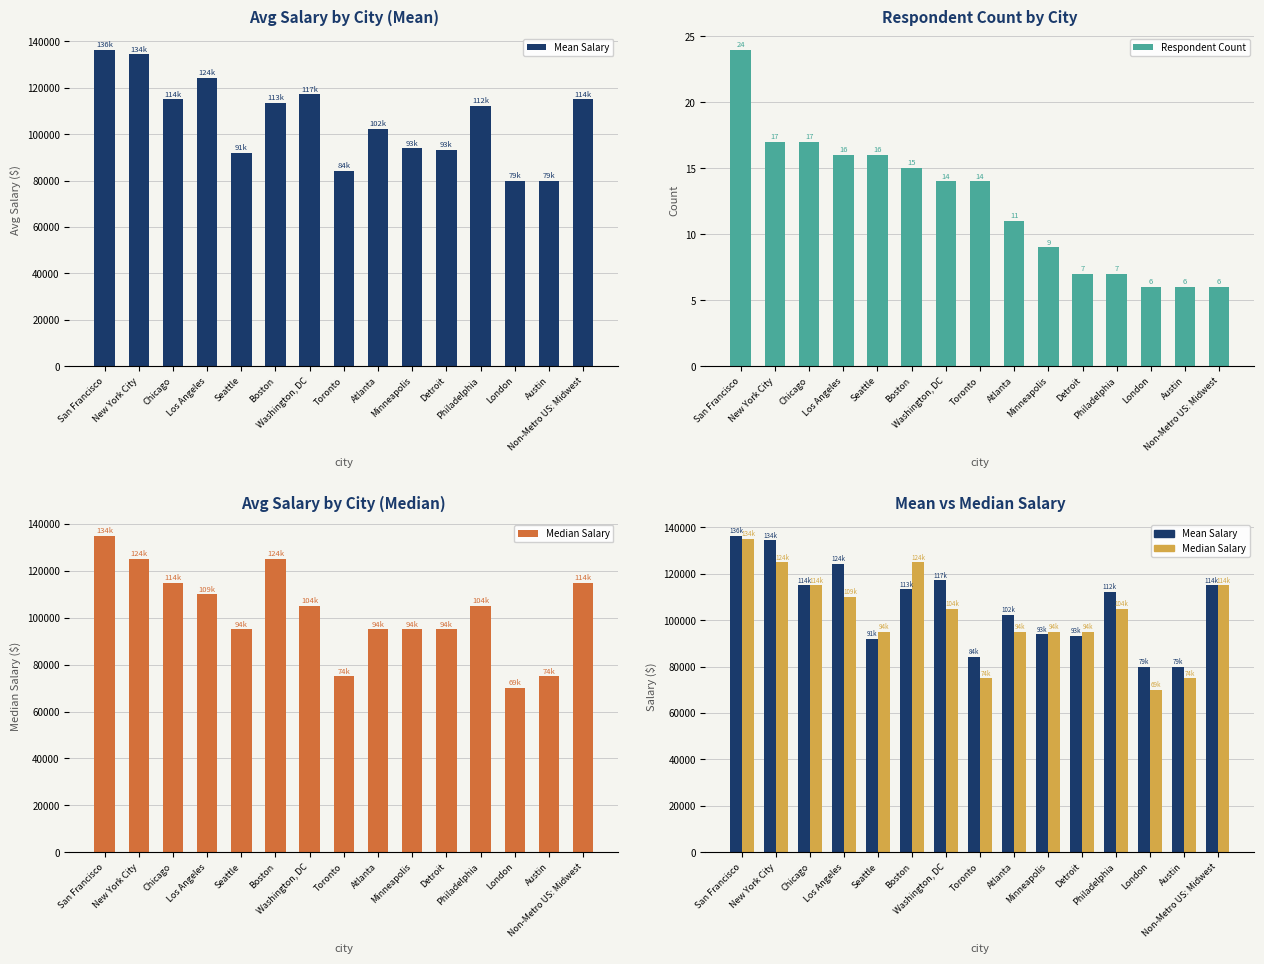

Is it true that Median Salary equals 176808.5 at Washington, DC?

False